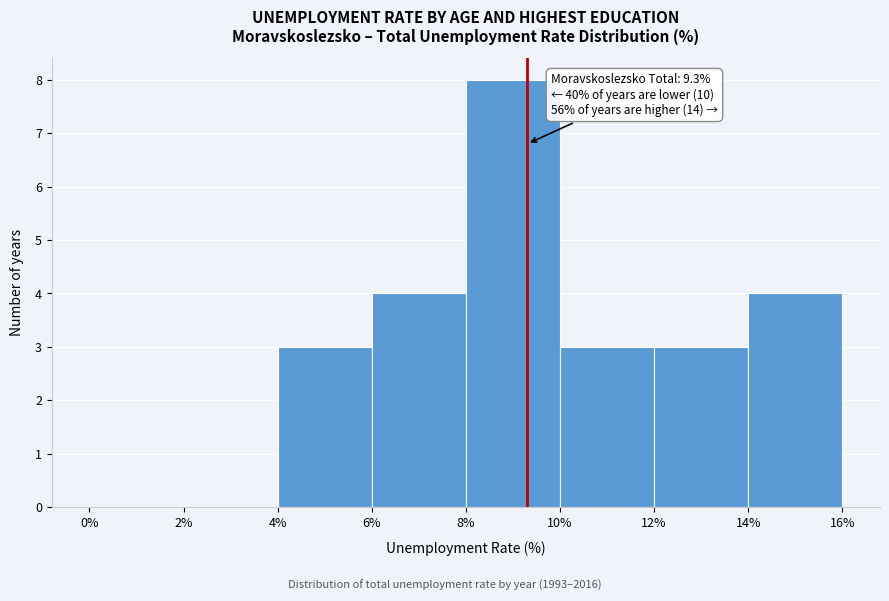

Which range on the x-axis has the tallest bar?

8% to 10%